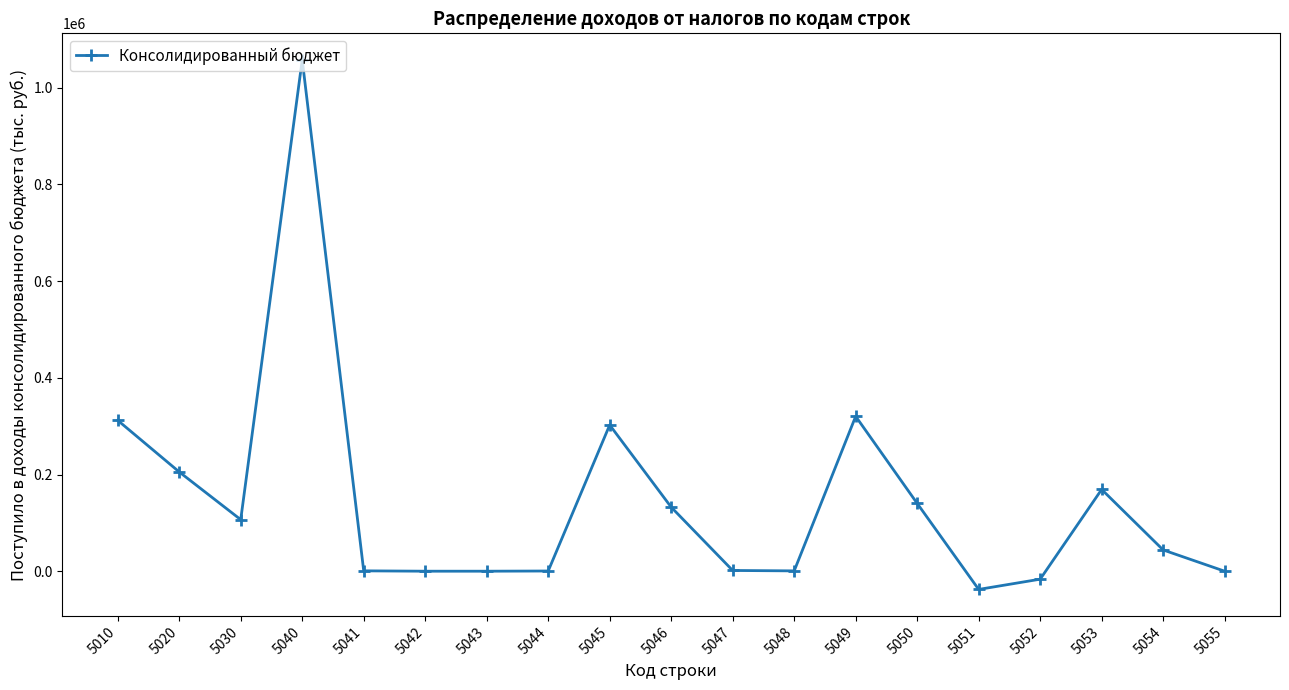

Does the chart have visible grid lines?

No